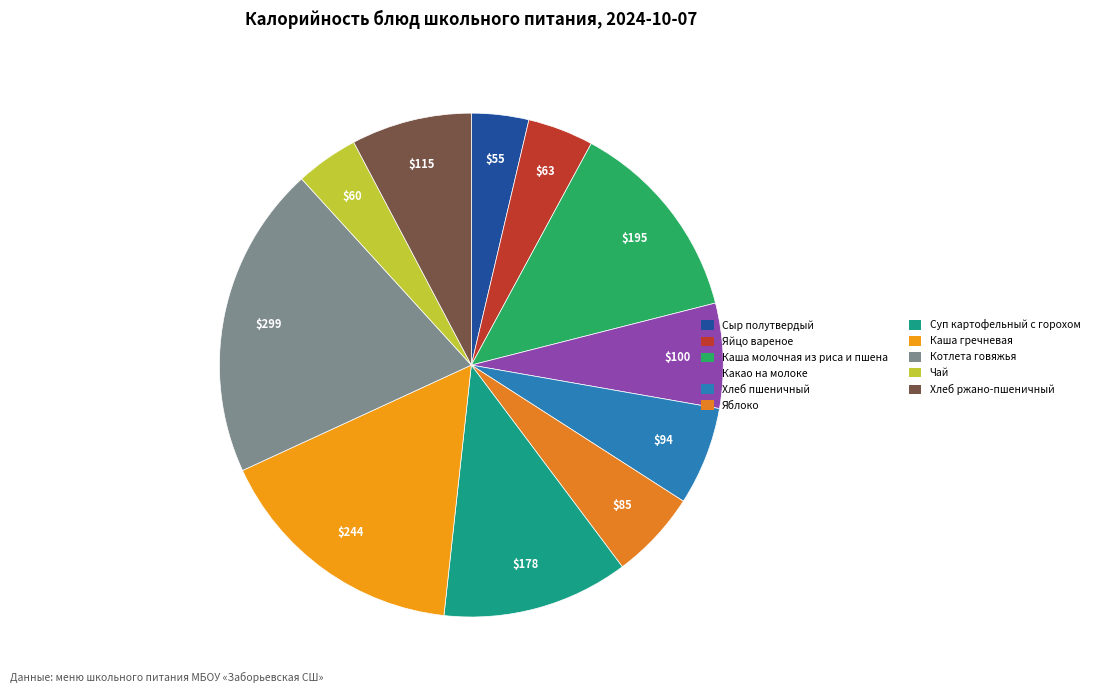

Does Яйцо вареное account for over 50% of the chart?

No